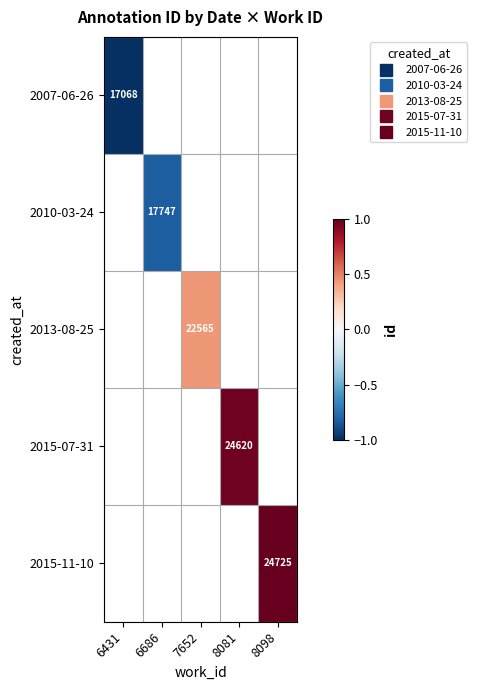

How many data points does each series have?

5